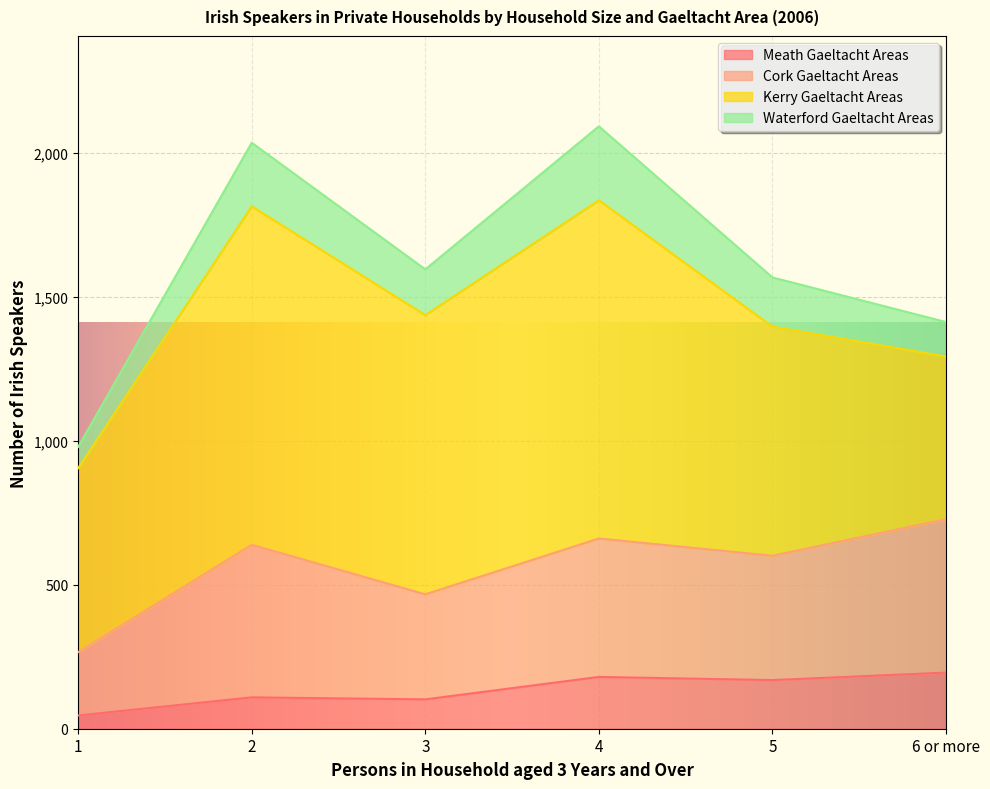

What is the total value across all series at 3?

1596